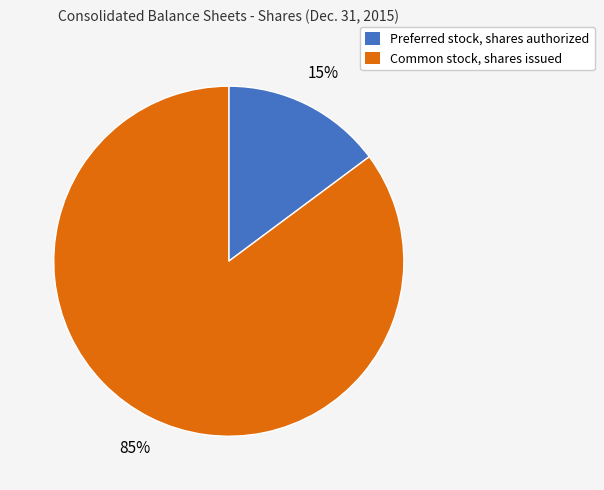

True or false: Common stock, shares issued accounts for 85% of the total.

True